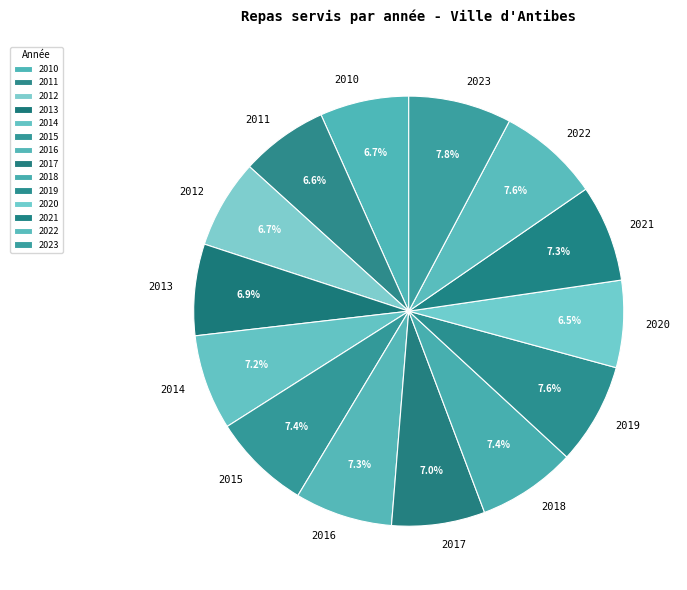

Does any single category account for the majority?

No